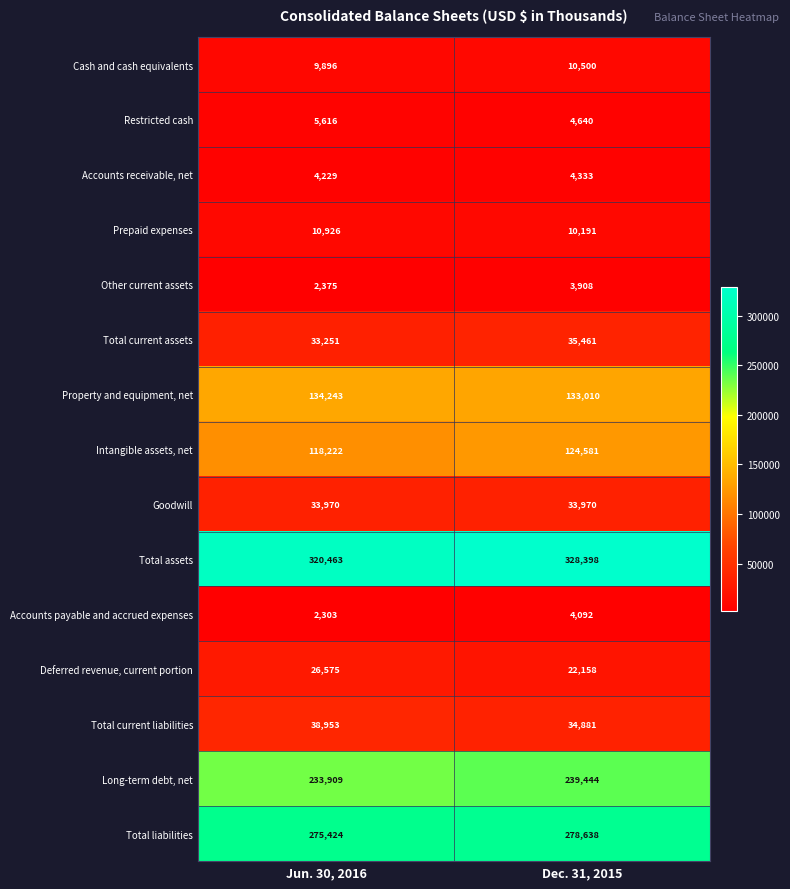

Which series has the widest spread of values?

Total assets